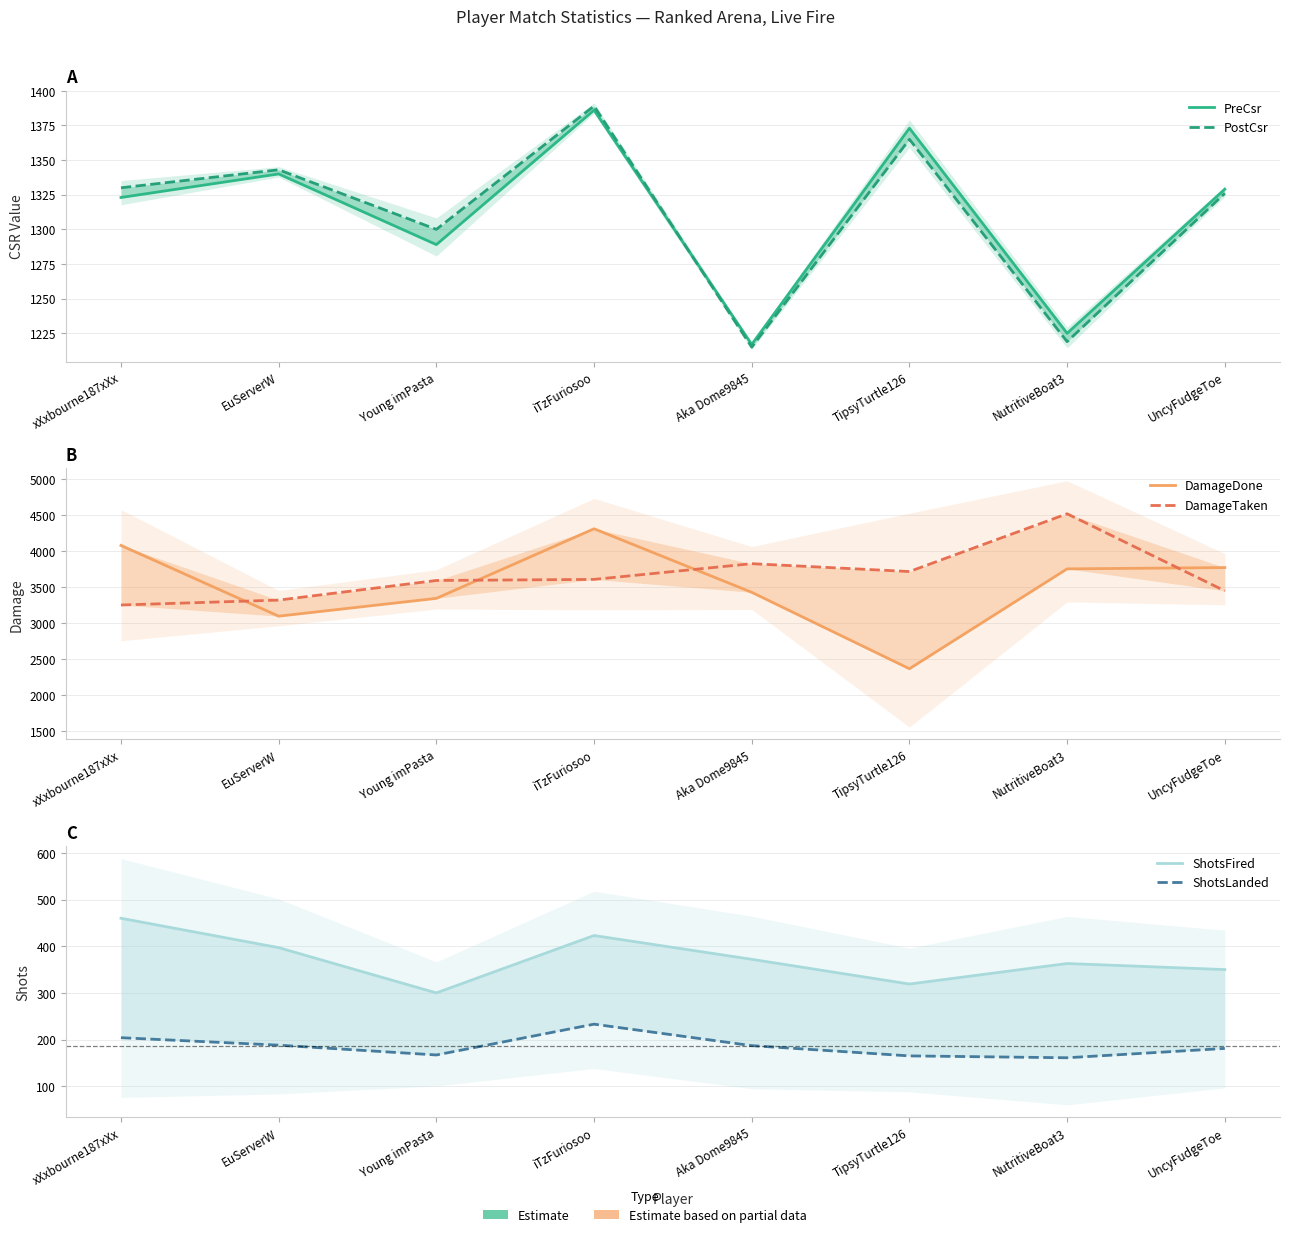

Which category has the highest value across all series?

NutritiveBoat3